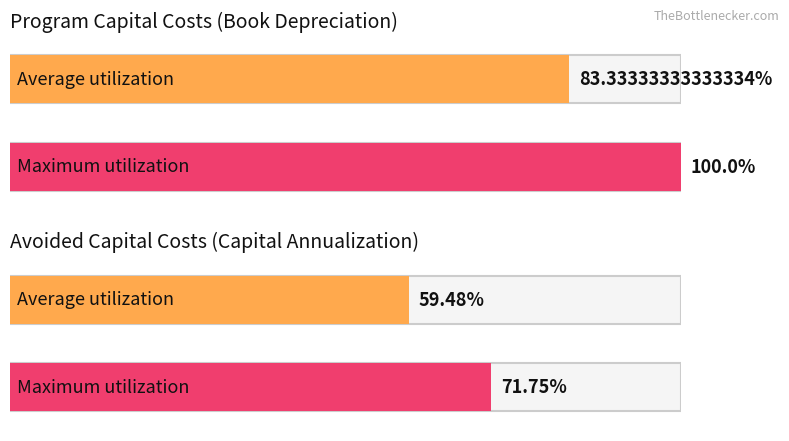

Are the bars grouped side by side (vs. stacked)?

Yes